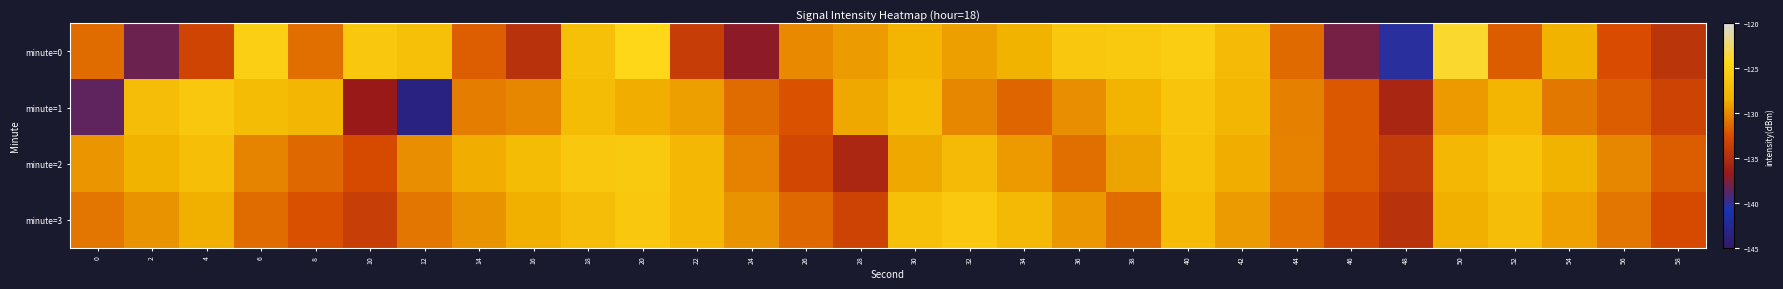

Reading right to left, extract all data points from this chart.

minute=0: 58=-134.4	56=-132.5	54=-128.3	52=-131.8	50=-123.8	48=-140.3	46=-137.8	44=-131.3	42=-127.5	40=-125.4	38=-125.9	36=-126.0	34=-128.3	32=-129.1	30=-128.1	28=-129.2	26=-130.0	24=-137.1	22=-133.7	20=-124.3	18=-126.9	16=-134.6	14=-131.7	12=-126.9	10=-126.0	8=-131.1	6=-125.2	4=-133.1	2=-138.2	0=-131.2
minute=1: 58=-133.2	56=-131.9	54=-130.7	52=-128.1	50=-129.3	48=-135.6	46=-132.1	44=-130.4	42=-127.9	40=-126.3	38=-128.2	36=-129.8	34=-131.5	32=-130.1	30=-127.4	28=-128.7	26=-132.3	24=-131.2	22=-129.1	20=-128.5	18=-127.3	16=-130.1	14=-130.5	12=-143.5	10=-136.7	8=-128.0	6=-127.2	4=-126.1	2=-127.2	0=-138.5
minute=2: 58=-131.9	56=-130.1	54=-128.3	52=-126.5	50=-127.7	48=-133.9	46=-132.1	44=-130.3	42=-128.5	40=-126.7	38=-128.9	36=-131.1	34=-129.3	32=-127.5	30=-128.7	28=-135.5	26=-132.9	24=-130.3	22=-127.7	20=-125.9	18=-126.1	16=-127.3	14=-128.5	12=-129.8	10=-132.6	8=-131.4	6=-130.2	4=-127.1	2=-128.3	0=-129.5
minute=3: 58=-132.6	56=-130.8	54=-129.0	52=-127.2	50=-128.4	48=-134.6	46=-132.8	44=-131.0	42=-129.2	40=-127.4	38=-131.2	36=-129.4	34=-127.6	32=-125.8	30=-127.0	28=-133.2	26=-131.4	24=-129.6	22=-127.8	20=-126.0	18=-127.2	16=-128.4	14=-129.6	12=-130.8	10=-133.6	8=-132.4	6=-131.2	4=-128.4	2=-129.6	0=-130.8